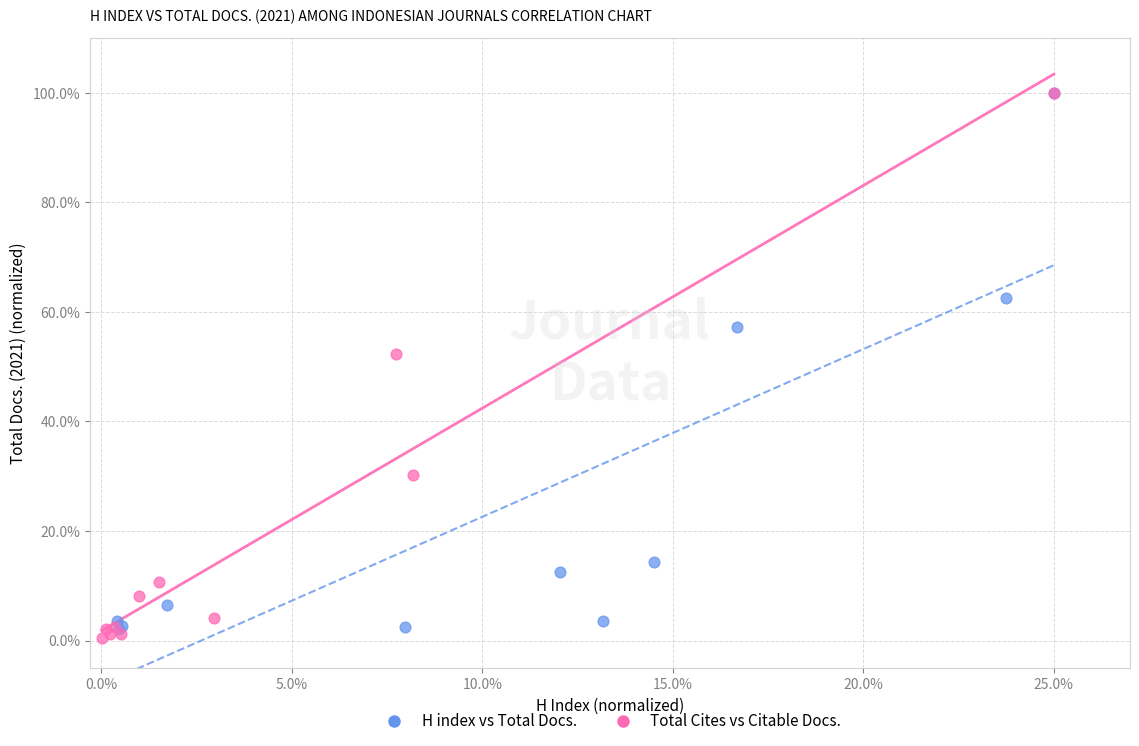

Which series has the largest Y range (max minus min)?

Total Cites vs Citable Docs.